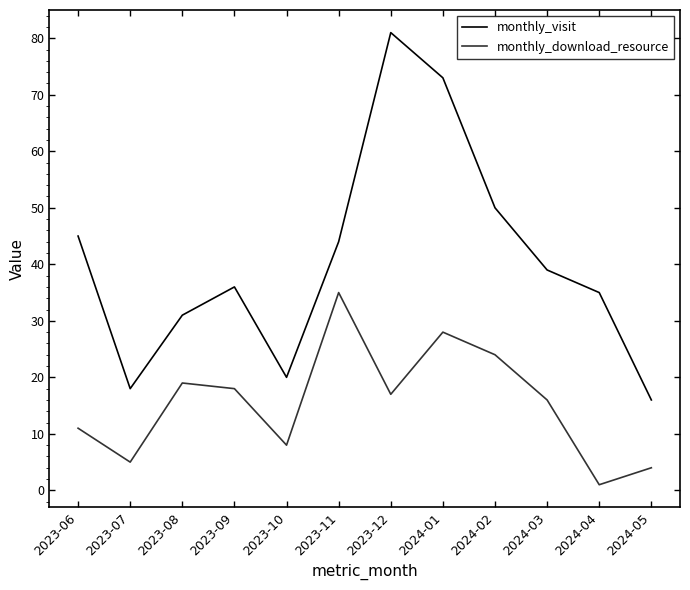

What is the minimum value for monthly_download_resource?

1